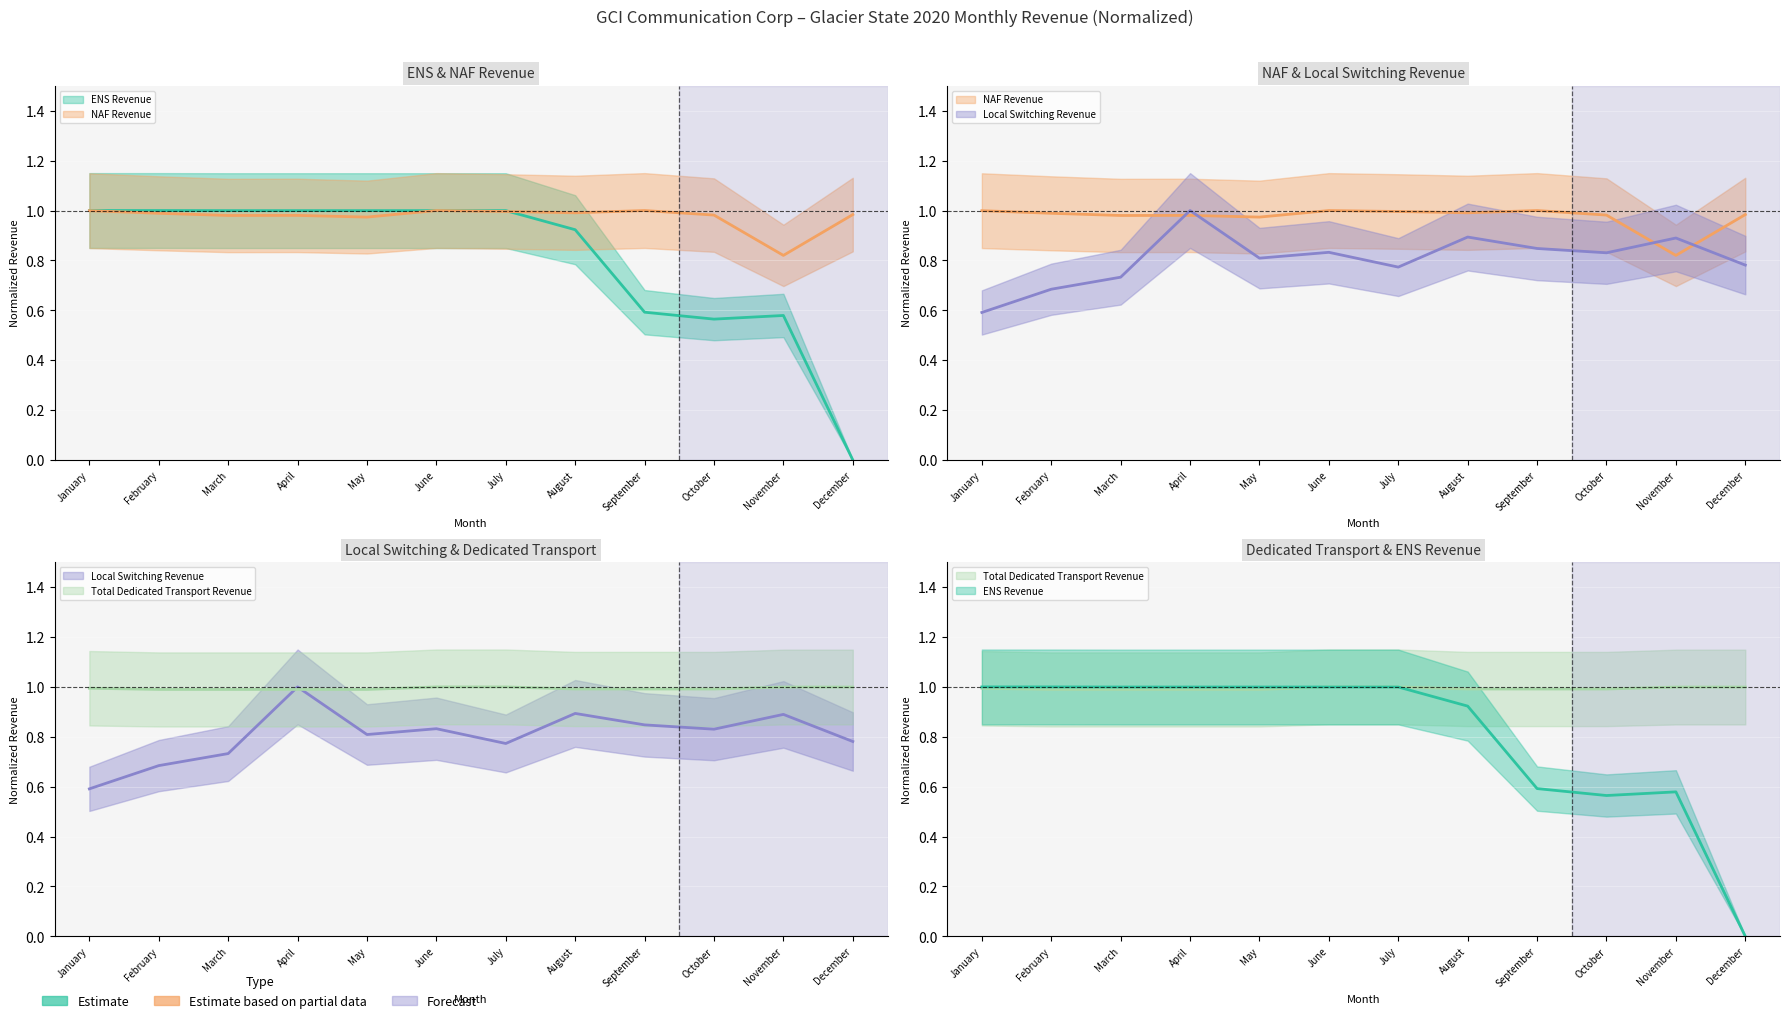

Which has a higher value, July or August?

July